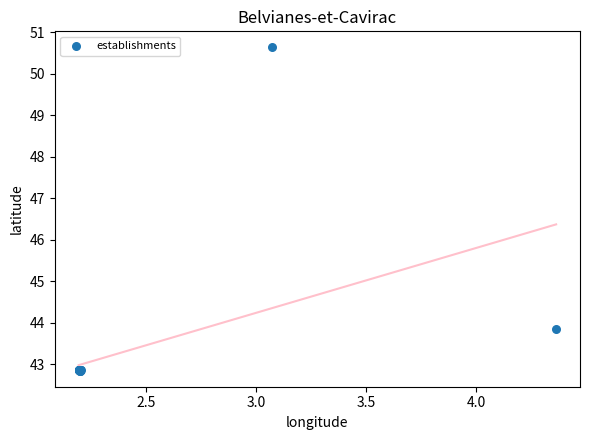

What Y value in the scatter plot is closest to 46?

43.8